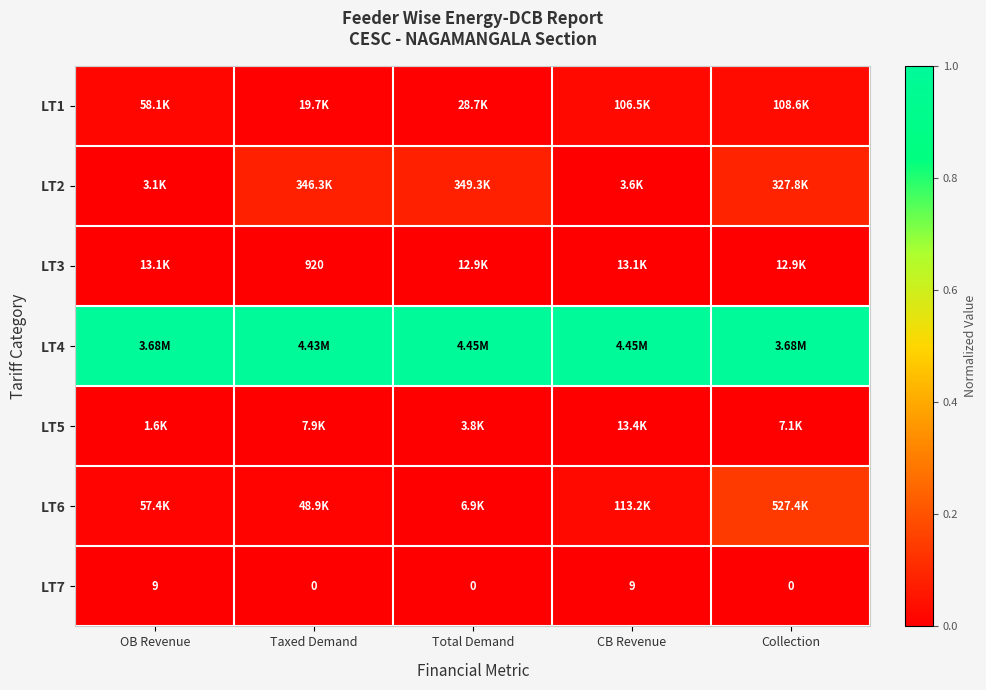

Count the number of categories in the chart.

5